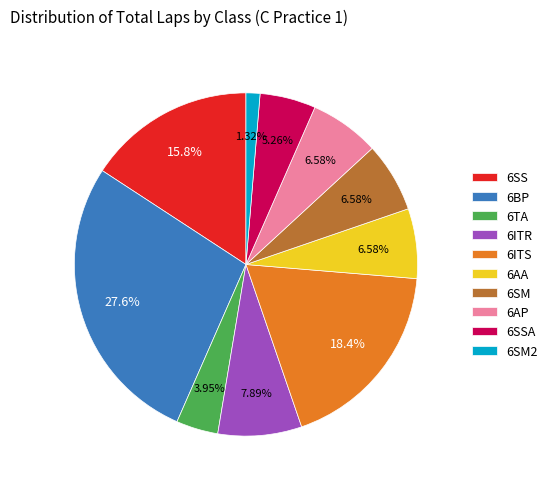

What is the ratio of the value at 6AA to the value at 6ITR?

0.8